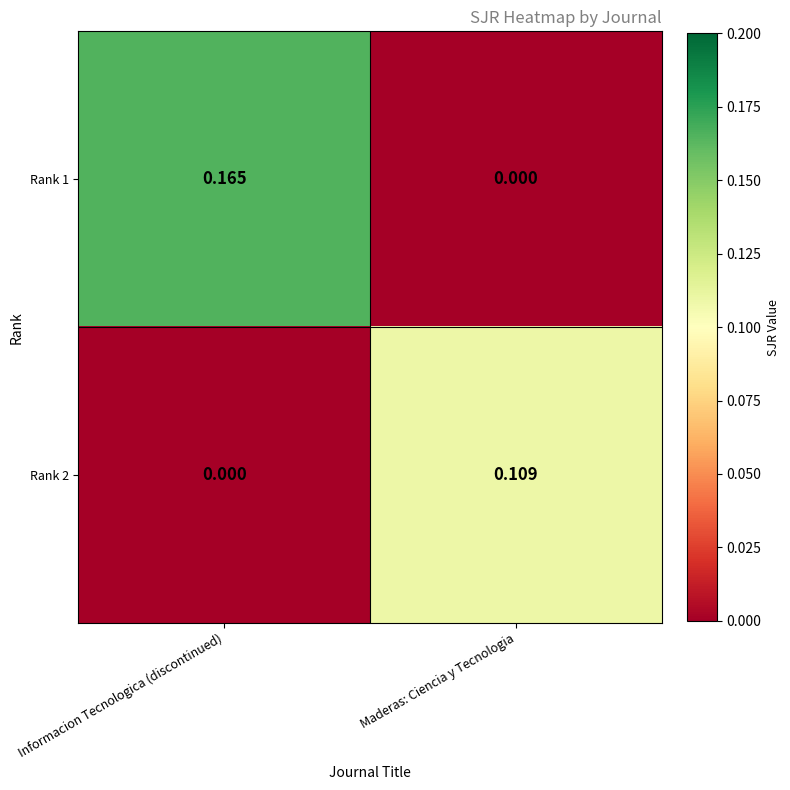

Which category has the highest value in the Rank 2 series?

Maderas: Ciencia y Tecnologia